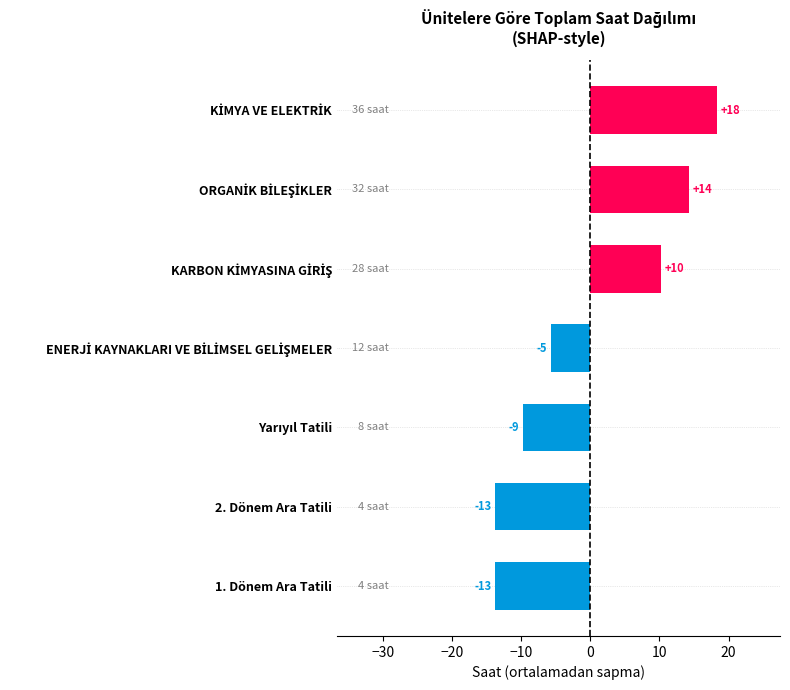

How many bars are there in total?

7